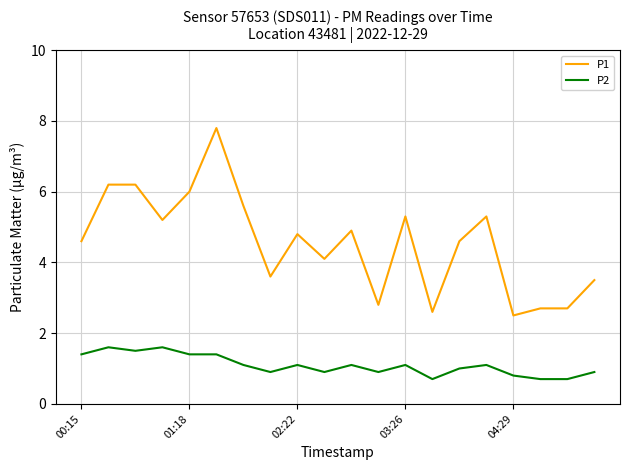

What is the sum of all P2 values?

21.9